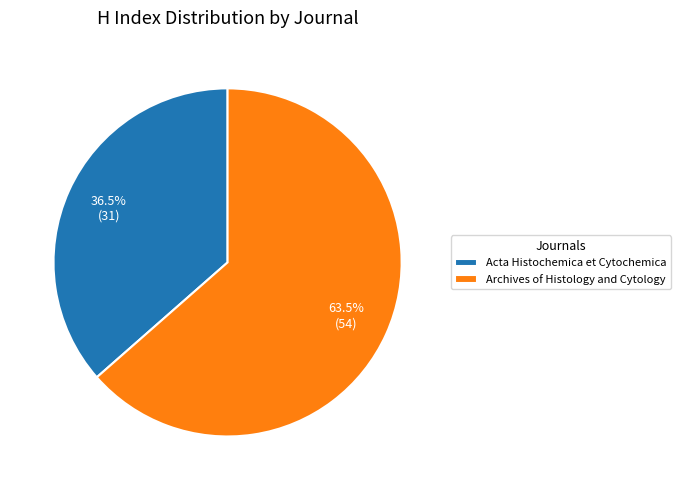

Which has a higher value, Acta Histochemica et Cytochemica or Archives of Histology and Cytology?

Archives of Histology and Cytology